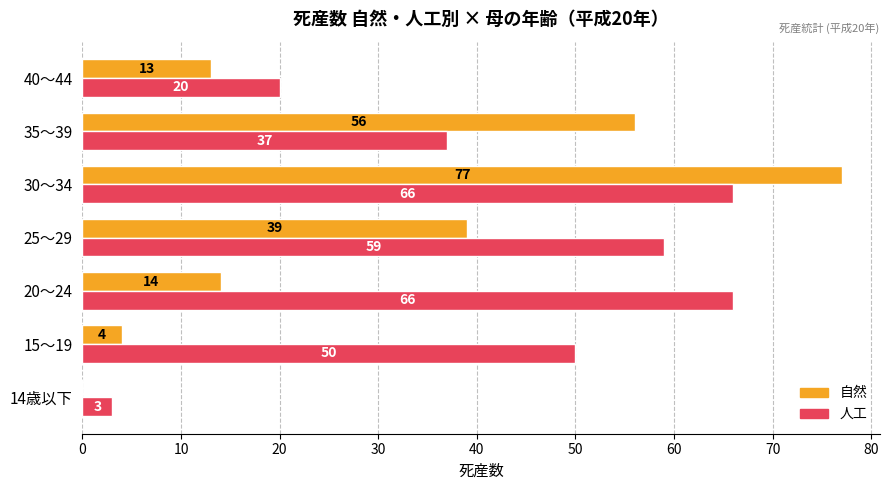

What is the highest value of the 自然 series?

77